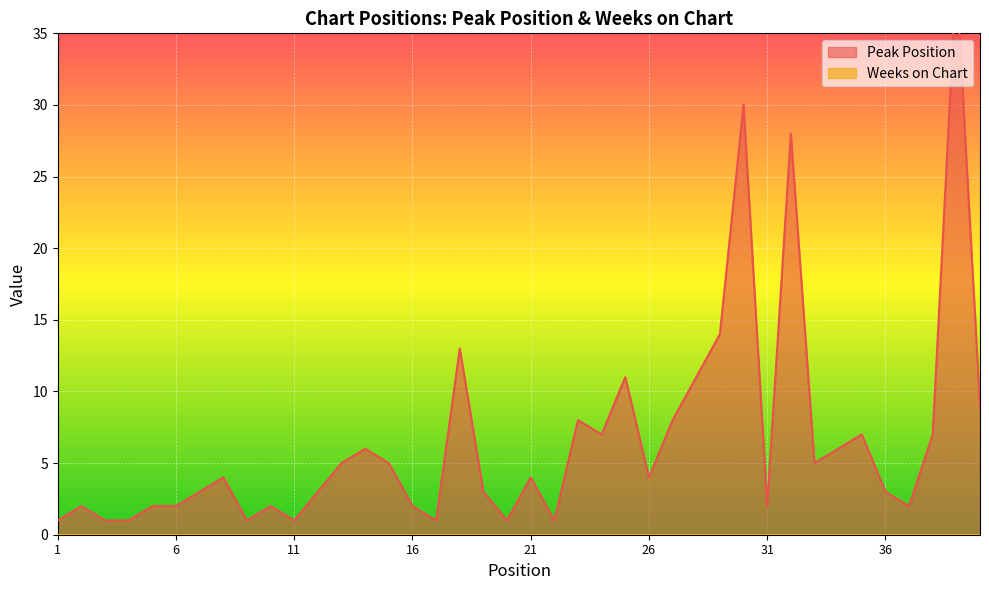

What is the value of the 20th point from the left?

1